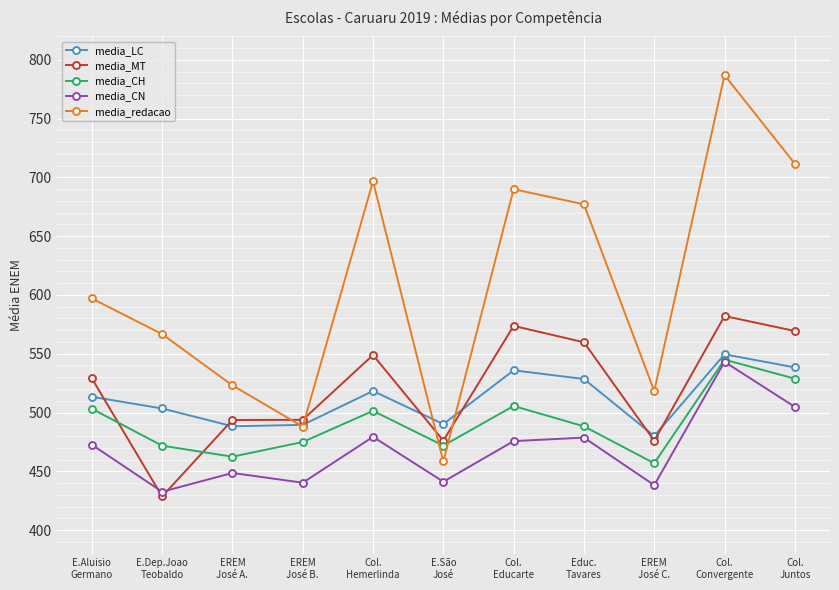

Which label corresponds to the smallest value in the chart?

E.Dep.Joao
Teobaldo